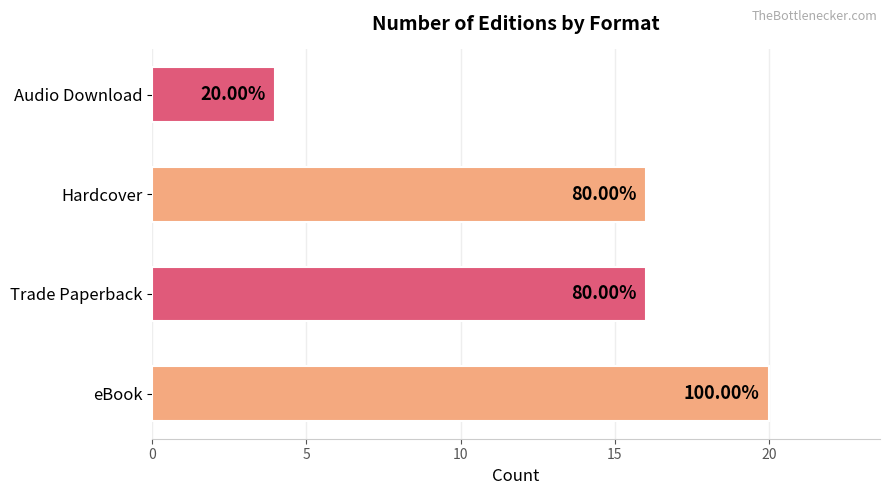

How many bars are there in total?

4